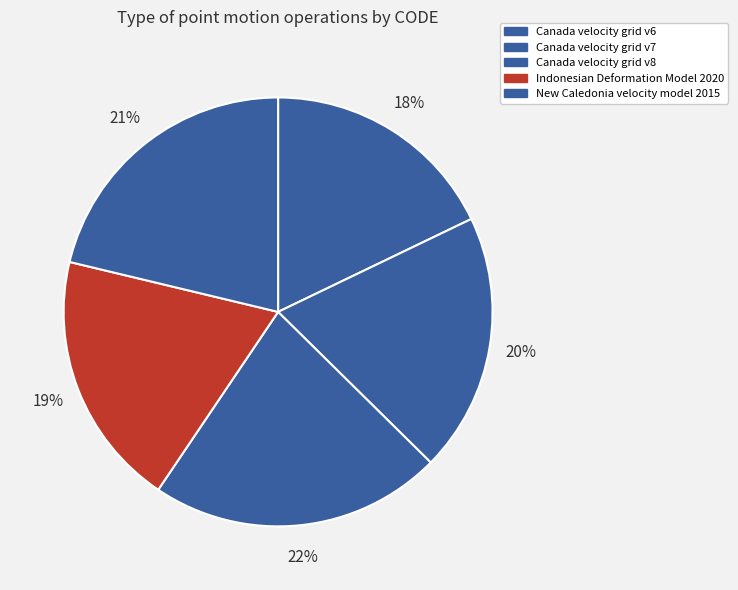

How many segments does this pie chart have?

5